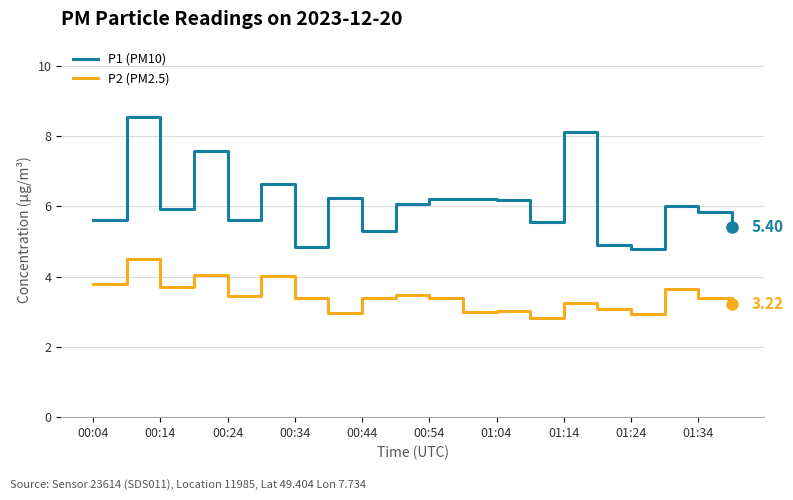

What are all the series names shown in the legend?

P1 (PM10), P2 (PM2.5)